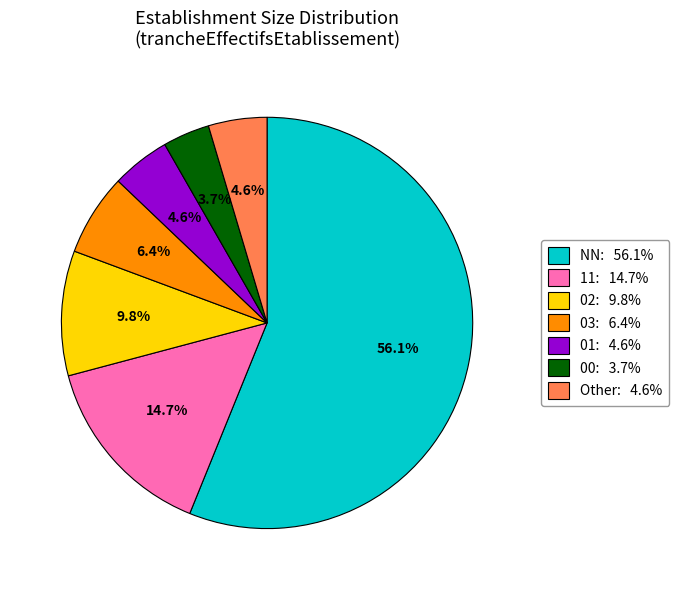

To the nearest percent, what percentage of the pie is NN?

56%